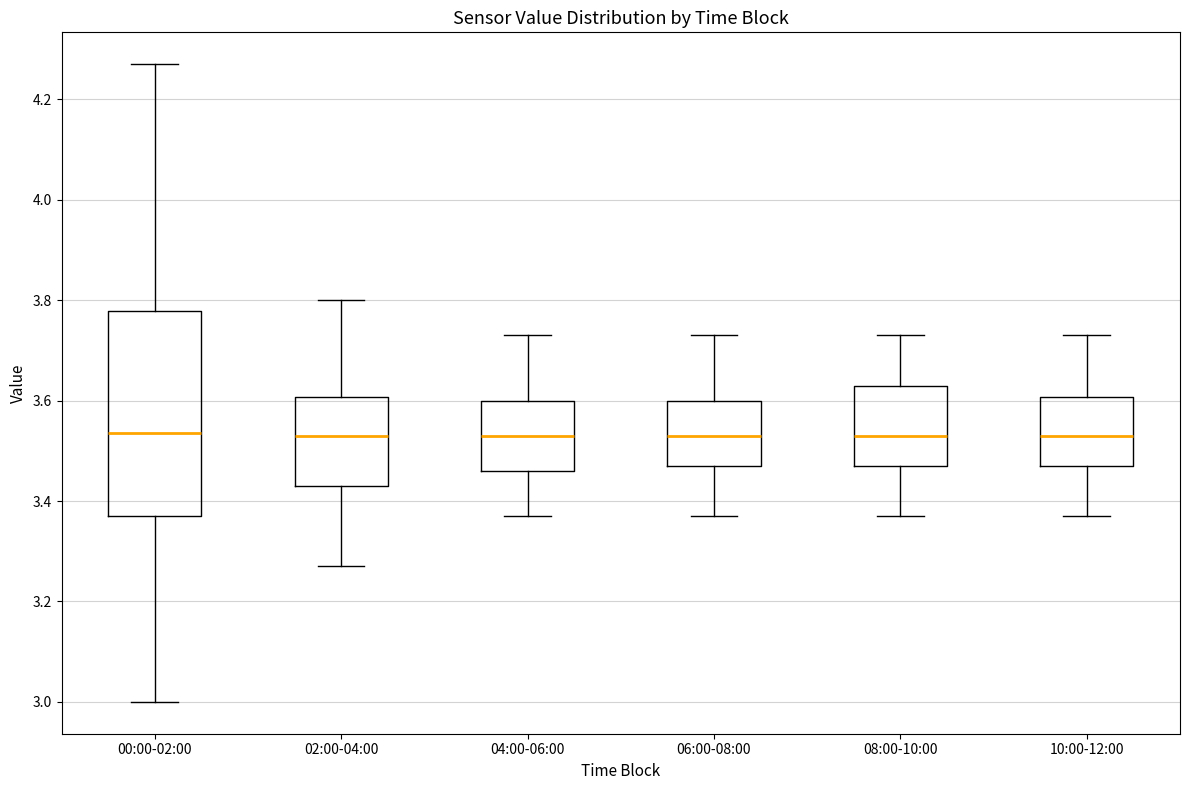

Reading left to right, transcribe this box plot: for each box, give where its median line is, the range the box spans, and where its two whiskers end, as read against the y-axis. The values are not printed on the chart, so give them approximately, as read against the axis.

00:00-02:00: median 3.54, box 3.38 to 3.78, whiskers 3.00 to 4.28
02:00-04:00: median 3.54, box 3.44 to 3.60, whiskers 3.28 to 3.80
04:00-06:00: median 3.54, box 3.46 to 3.60, whiskers 3.38 to 3.74
06:00-08:00: median 3.54, box 3.48 to 3.60, whiskers 3.38 to 3.74
08:00-10:00: median 3.54, box 3.48 to 3.64, whiskers 3.38 to 3.74
10:00-12:00: median 3.54, box 3.48 to 3.60, whiskers 3.38 to 3.74